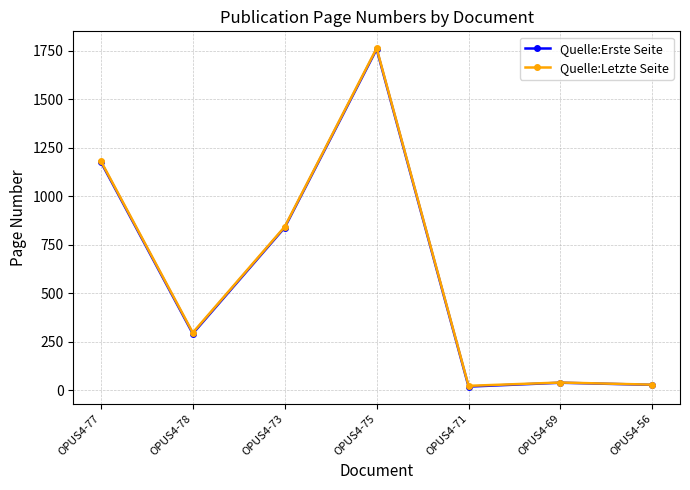

What is the greatest value displayed?

1764